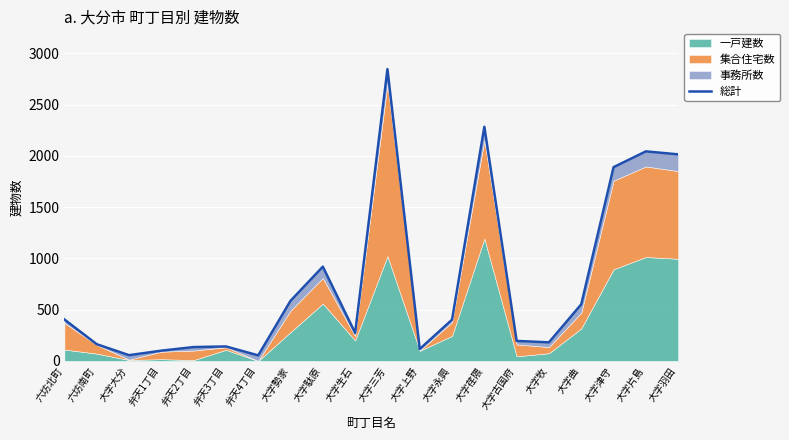

True or false: there are more than 2 points higher than both neighbors.

True